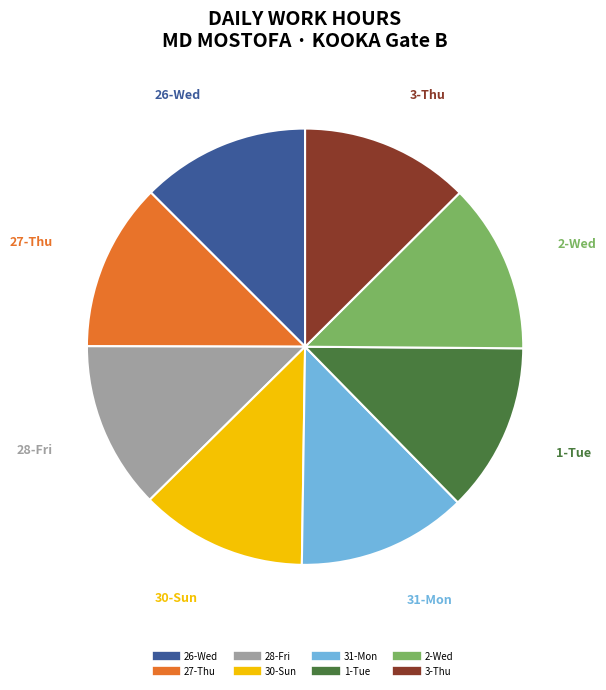

Is there a majority slice in this chart?

No